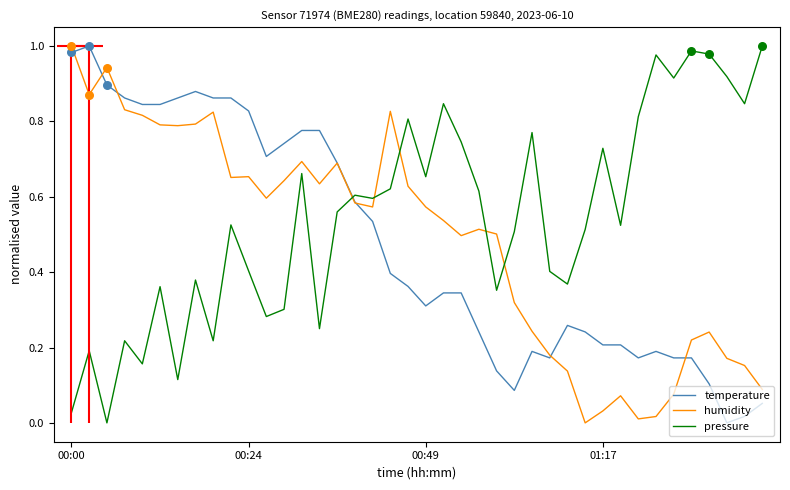

At how many categories does at least one series exceed 0?

40